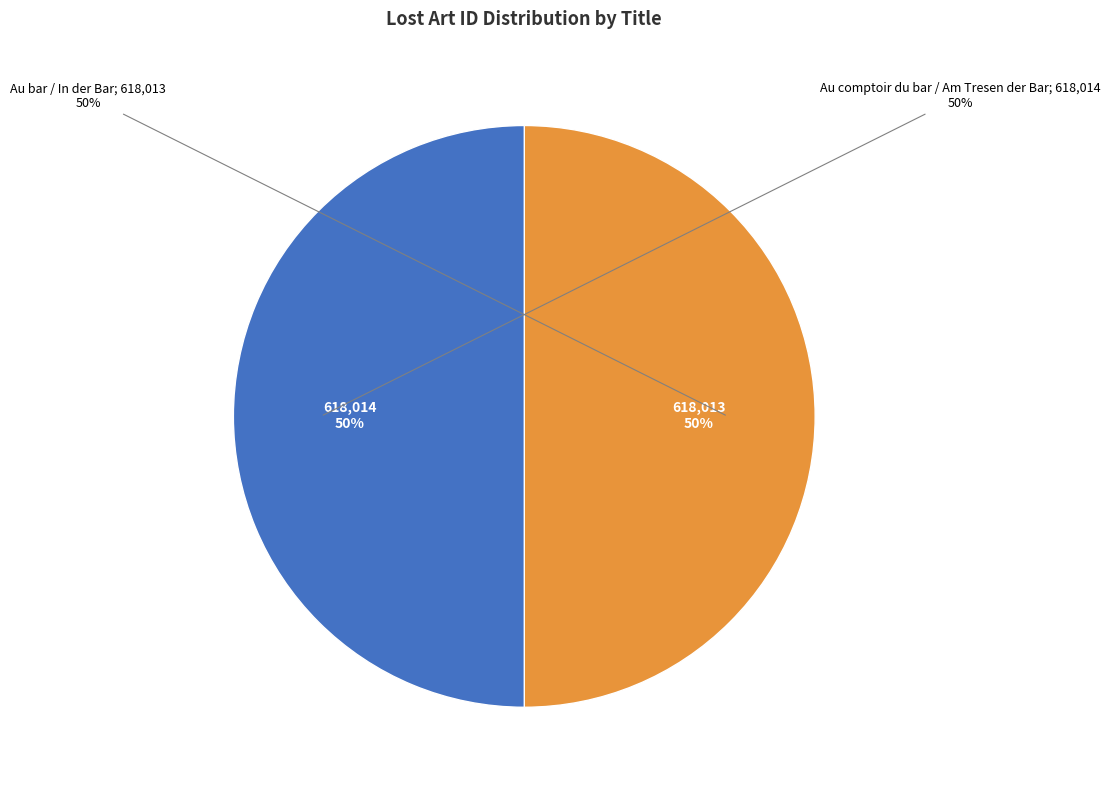

Does Au bar / In der Bar represent more than half of the total?

No